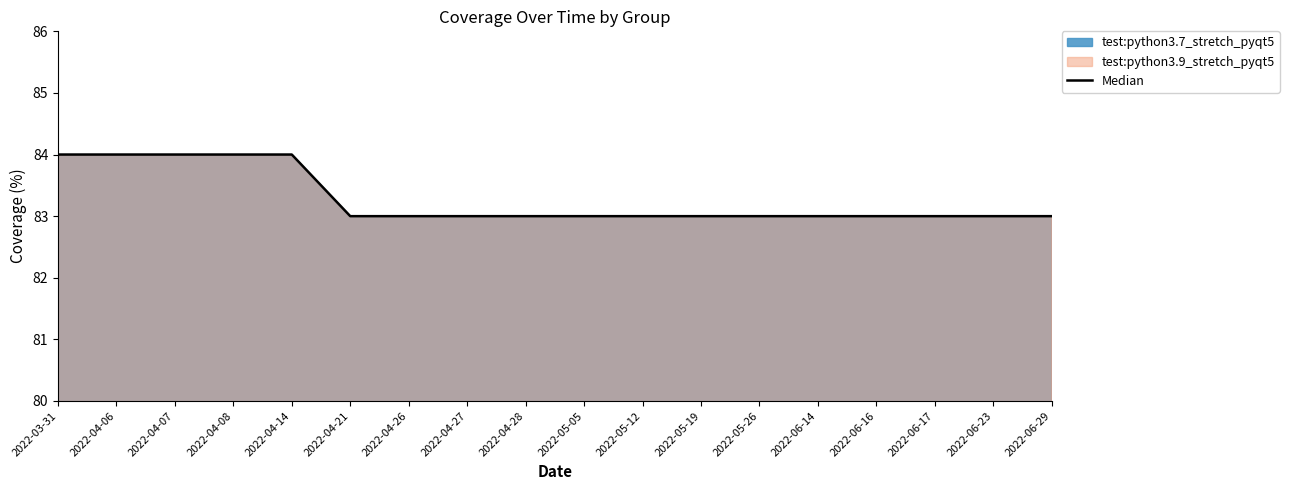

True or false: the data shows 83 at 2022-05-26.

True